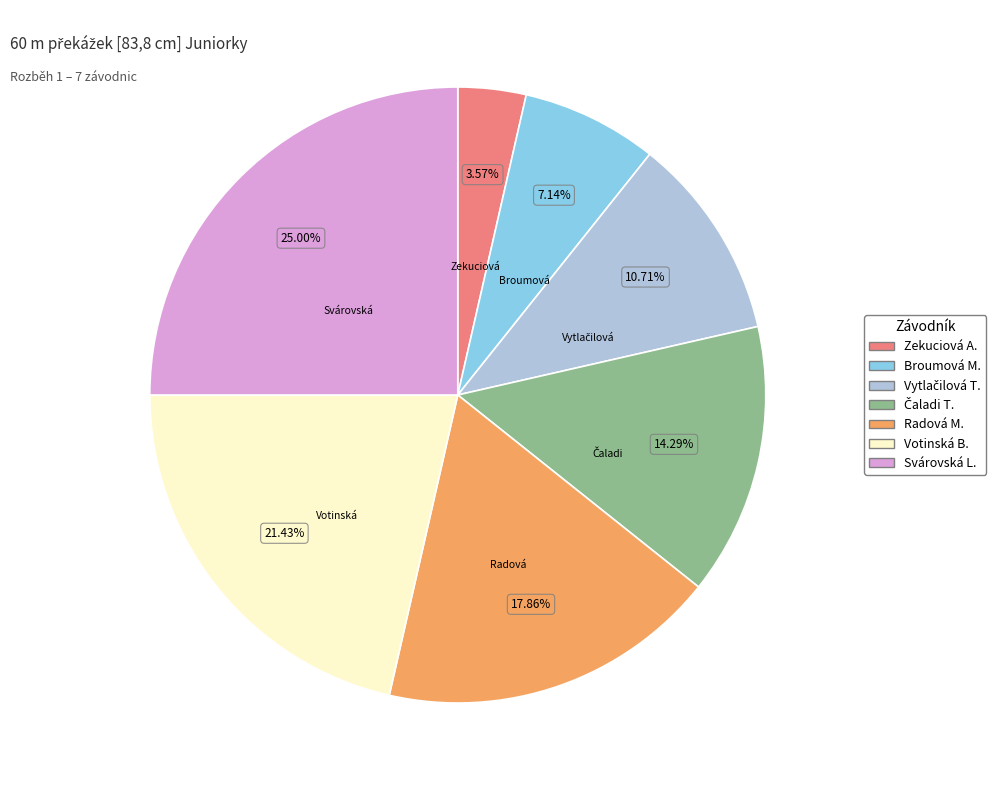

Does any single category account for the majority?

No